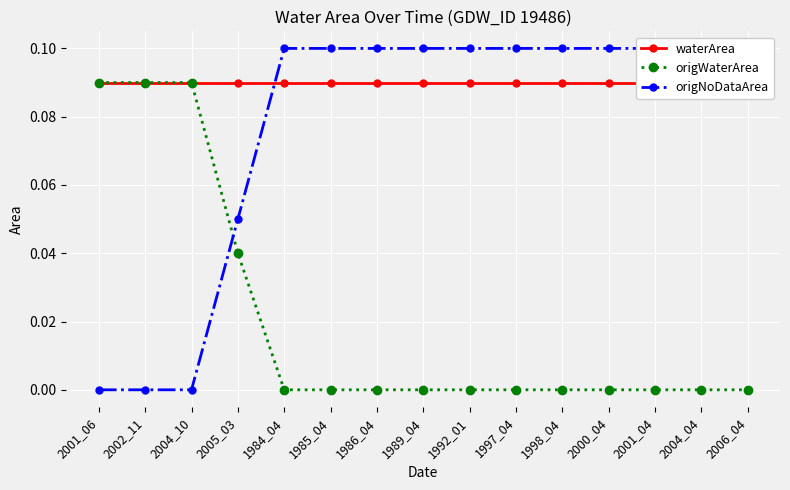

What is the label of the 2nd point from the left?

2002_11